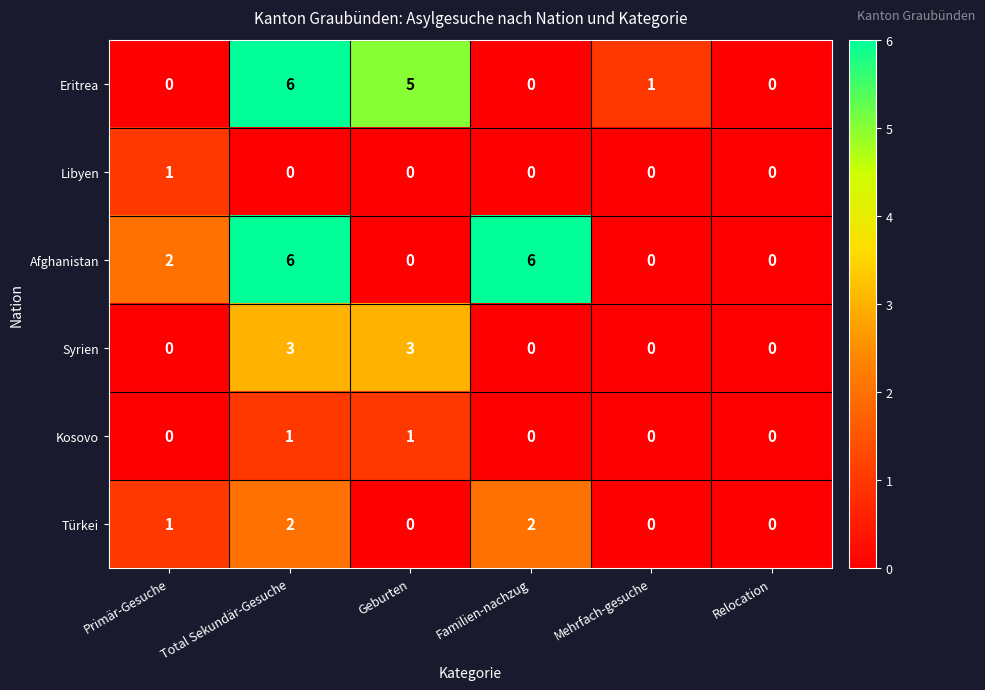

Which series has the largest total across all categories?

Afghanistan